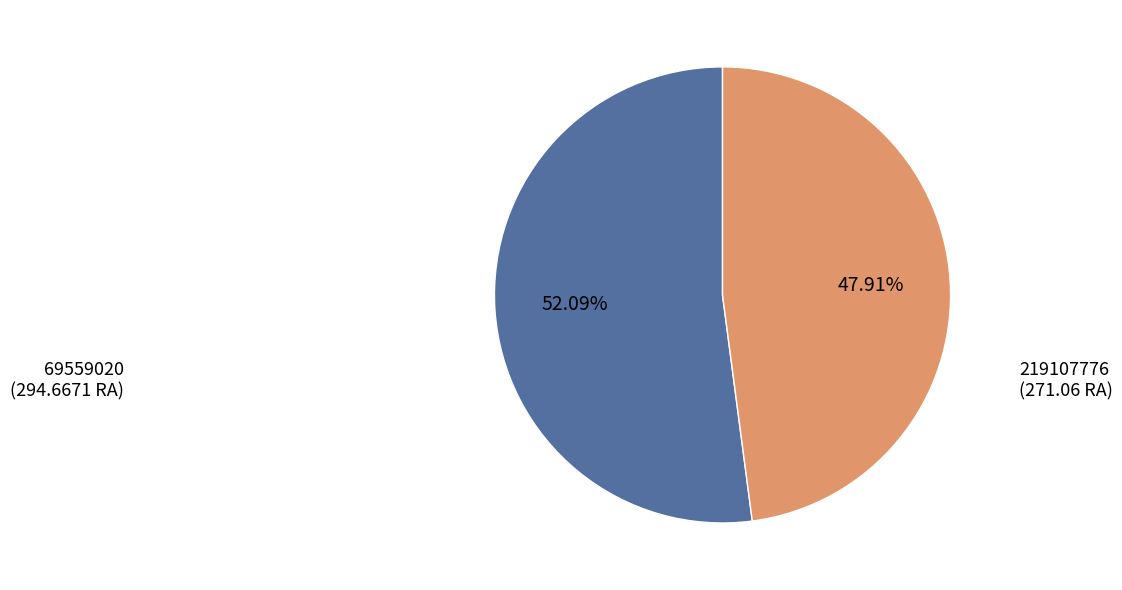

Is there a majority slice in this chart?

Yes